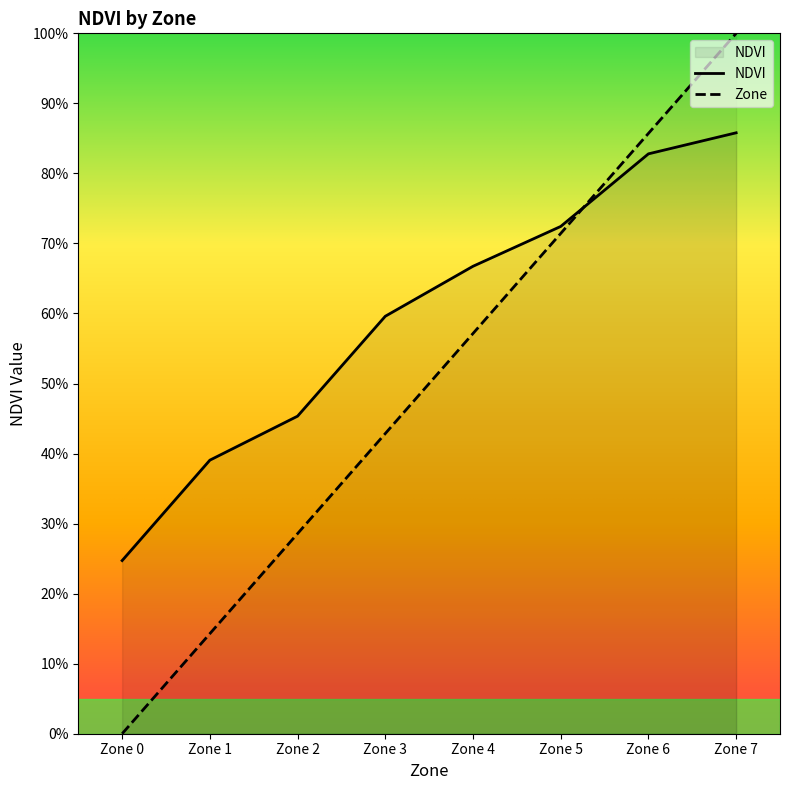

What is the sum of the Zone values at Zone 2 and Zone 3?

71.4